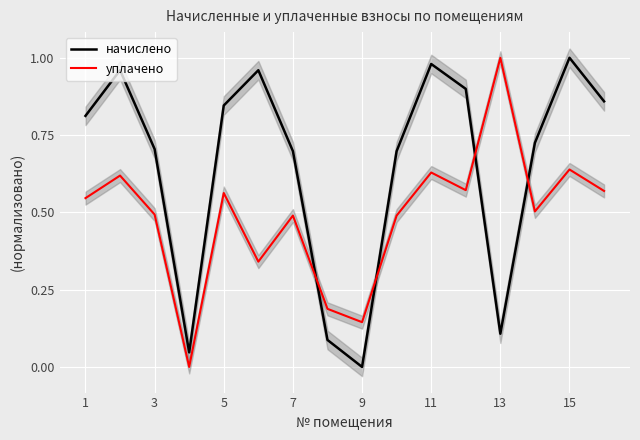

Which series ends up on top after the final intersection of уплачено and начислено?

начислено